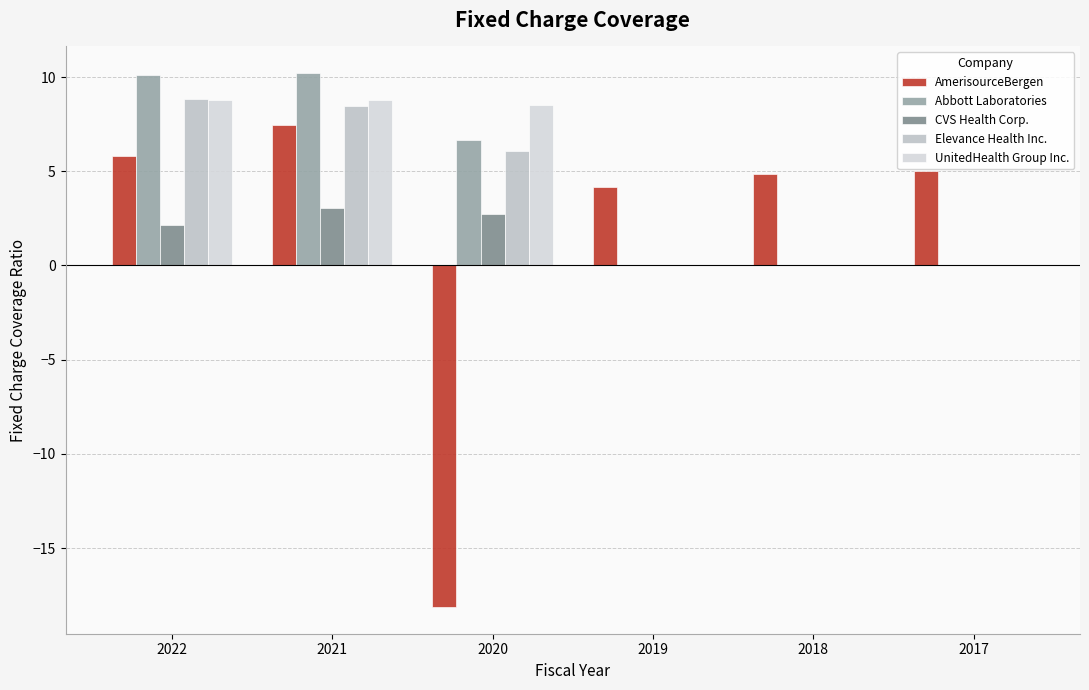

What is the spread (max minus min) of values at 2020?

26.6